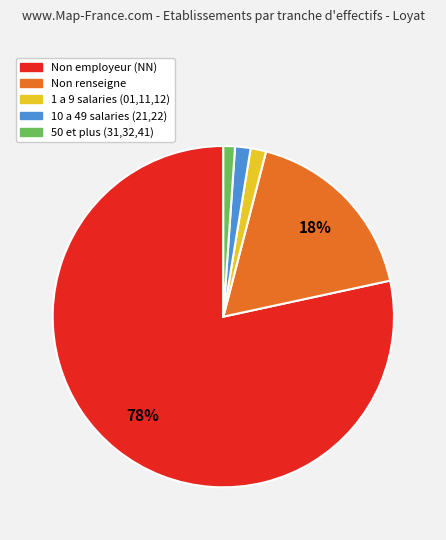

Is there any slice that represents more than half of the pie?

Yes